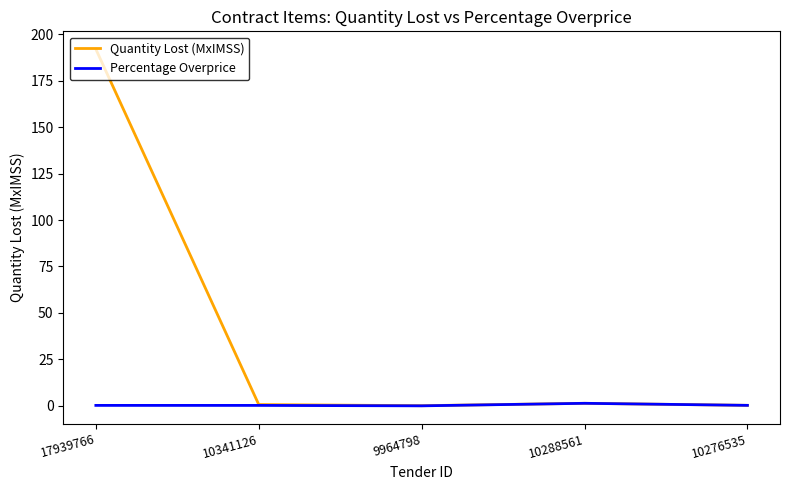

Which series has the largest range (max minus min)?

Quantity Lost (MxIMSS)